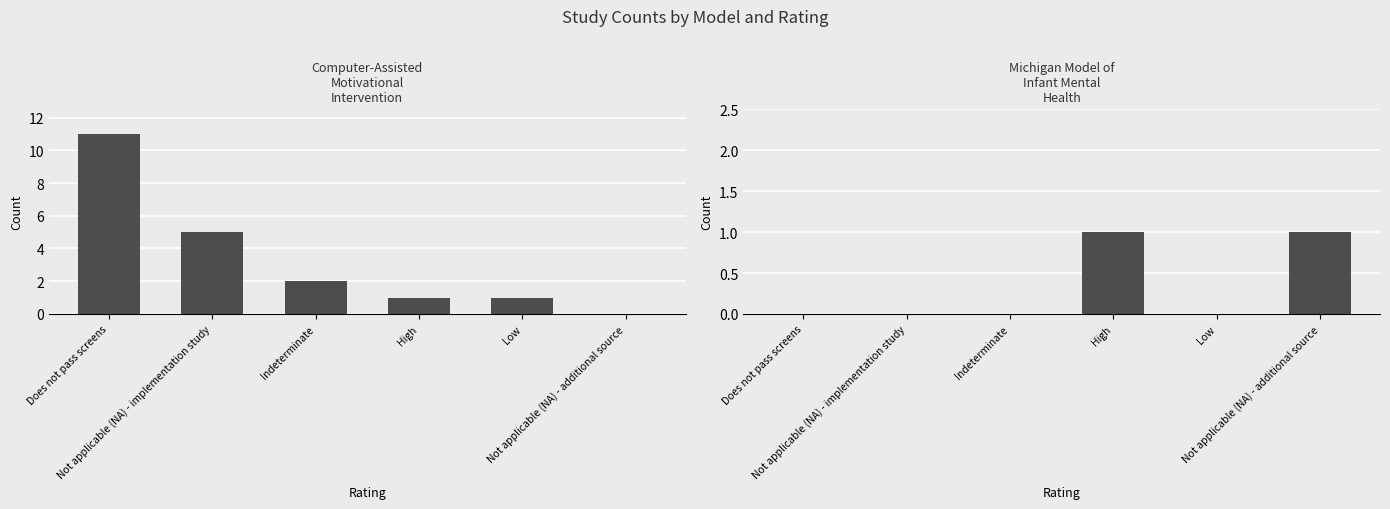

What is the sum of the Computer-Assisted Motivational Intervention values at Does not pass screens and High?

1